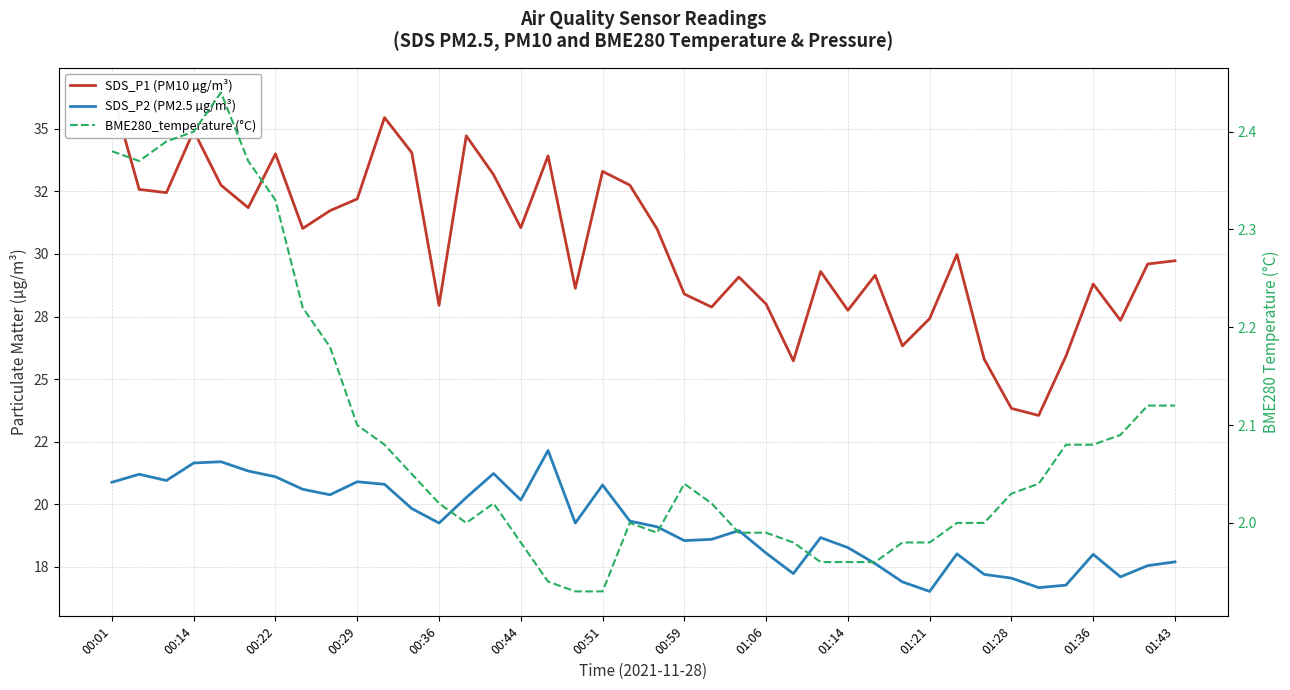

Is the value of SDS_P1 (PM10 µg/m³) at 18 greater than the value of BME280_temperature (°C) at 01:21?

Yes